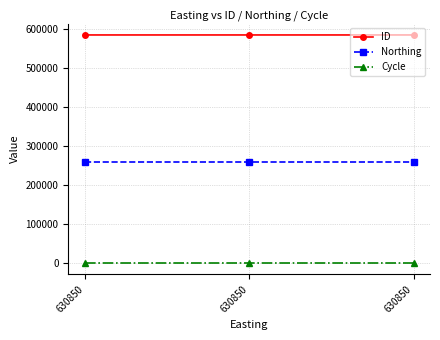

At which category is the sum across all series the highest?

630850